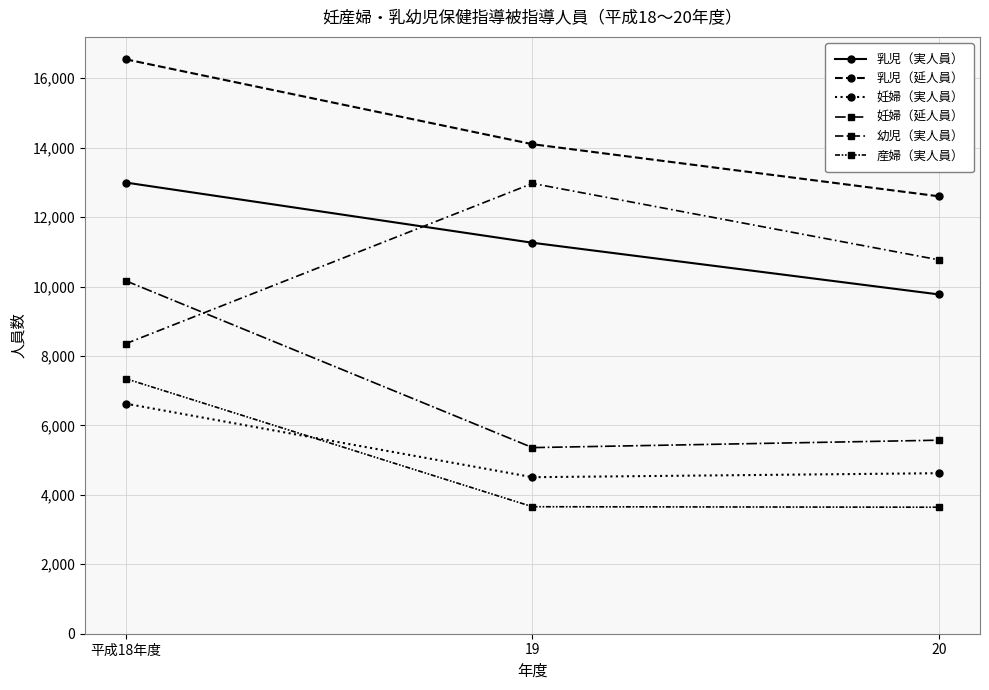

At how many categories does at least one series exceed 6742?

3